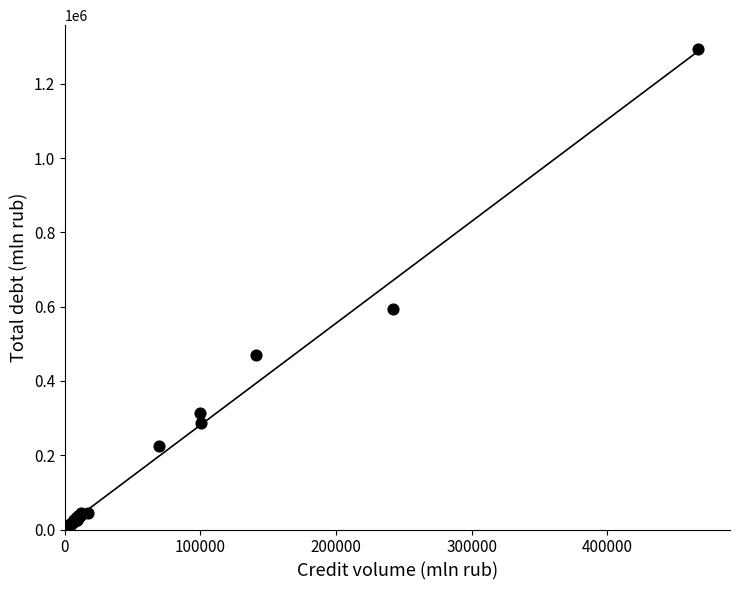

What Y value in the scatter plot is closest to 650732?

593187